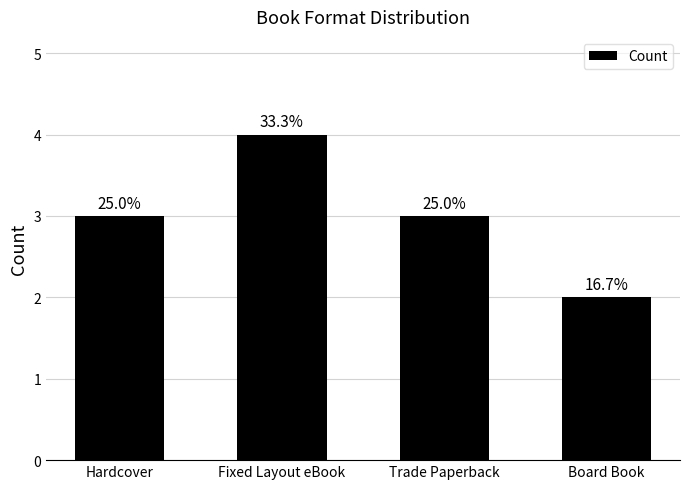

Does the chart contain any negative values?

No